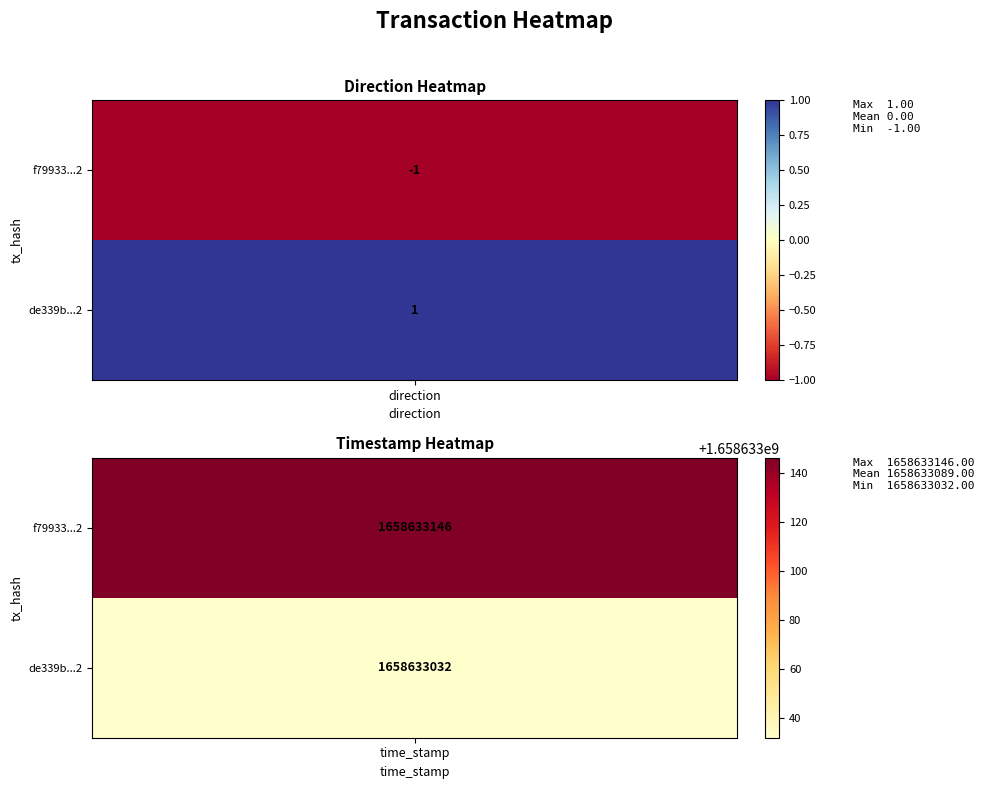

Between 0 and 1, which is larger?

1